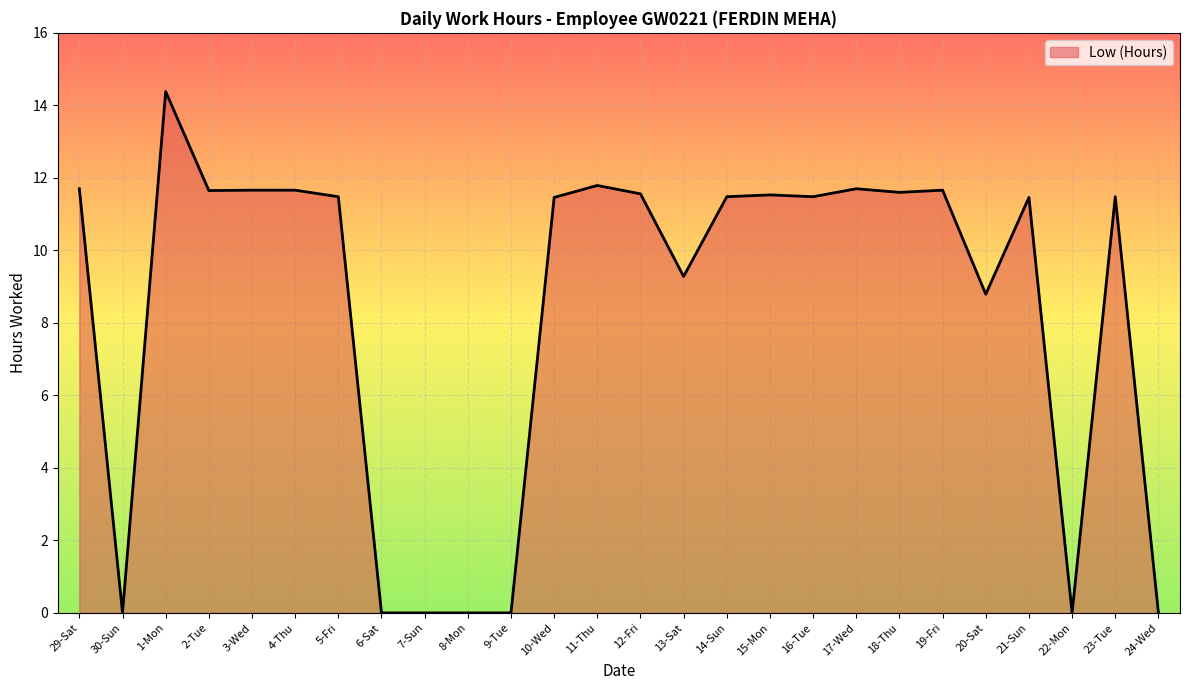

What position from the right is 4-Thu?

21